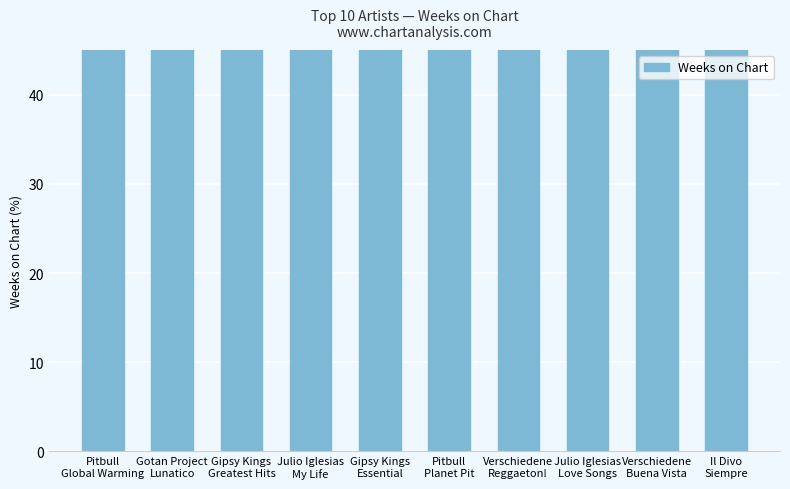

Does the chart contain any negative values?

No